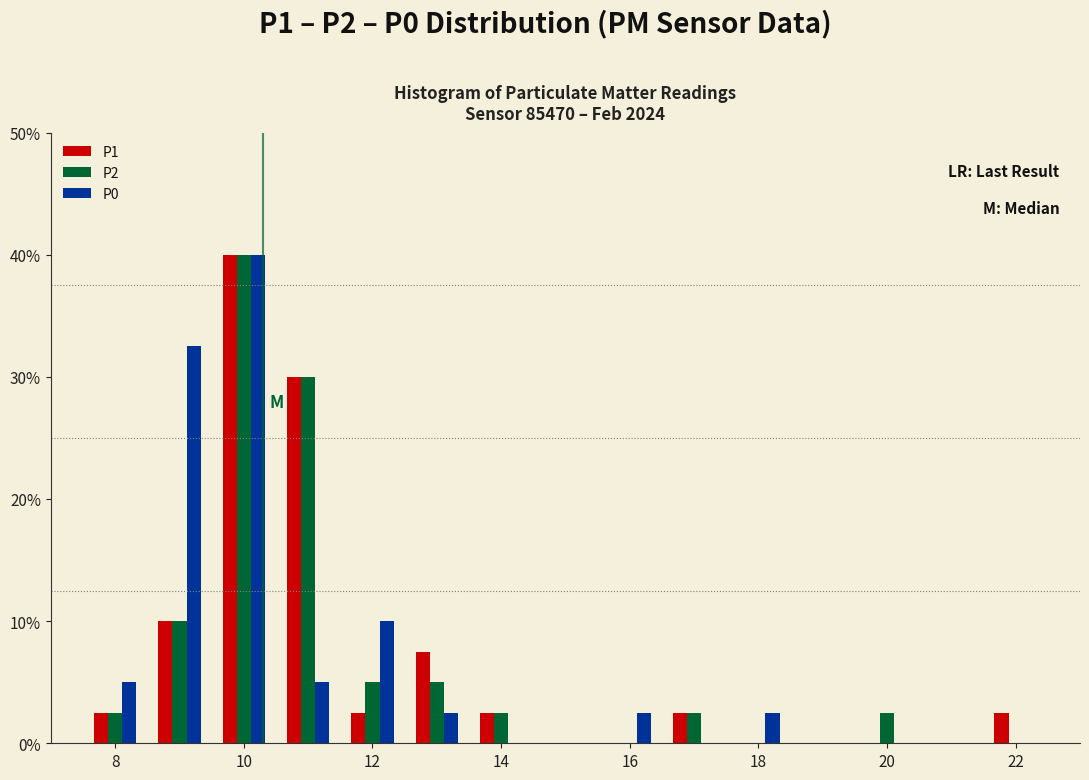

Reading left to right, transcribe this chart: for each range on the x-axis, give the height of each series' bar. Neither the bar edges nor the heights are printed on the chart, so give them approximately, as read against the axes.

7.5 to 8.5: P1=3	P2=3	P0=5
8.5 to 9.5: P1=10	P2=10	P0=33
9.5 to 10.5: P1=40	P2=40	P0=40
10.5 to 11.5: P1=30	P2=30	P0=5
11.5 to 12.5: P1=3	P2=5	P0=10
12.5 to 13.5: P1=8	P2=5	P0=3
13.5 to 14.5: P1=3	P2=3	P0=0
14.5 to 15.5: P1=0	P2=0	P0=0
15.5 to 16.5: P1=0	P2=0	P0=3
16.5 to 17.5: P1=3	P2=3	P0=0
17.5 to 18.5: P1=0	P2=0	P0=3
18.5 to 19.5: P1=0	P2=0	P0=0
19.5 to 20.5: P1=0	P2=3	P0=0
20.5 to 21.5: P1=0	P2=0	P0=0
21.5 to 22.5: P1=3	P2=0	P0=0